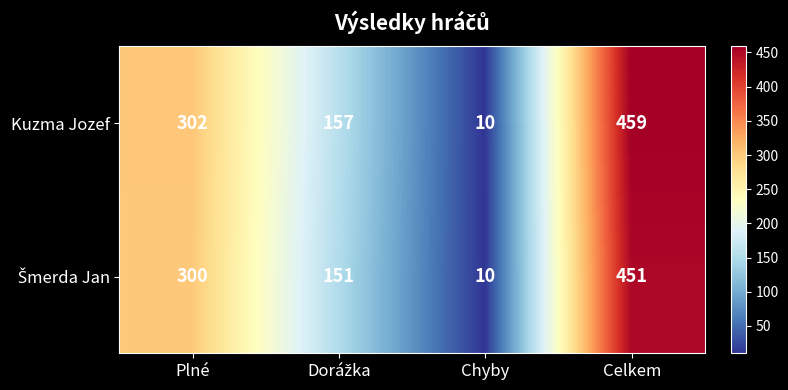

Which category has the lowest value in the Kuzma Jozef series?

Chyby